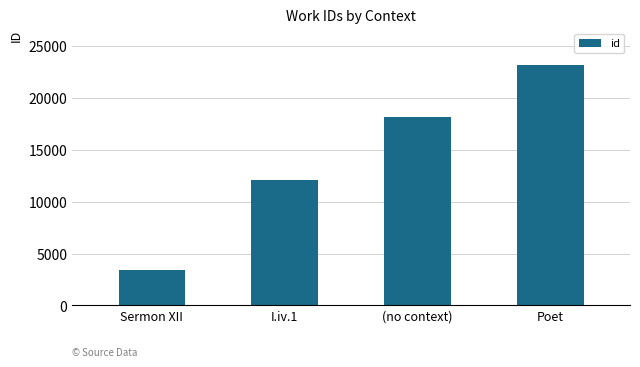

What is the sum of the values at Poet and Sermon XII?

26586